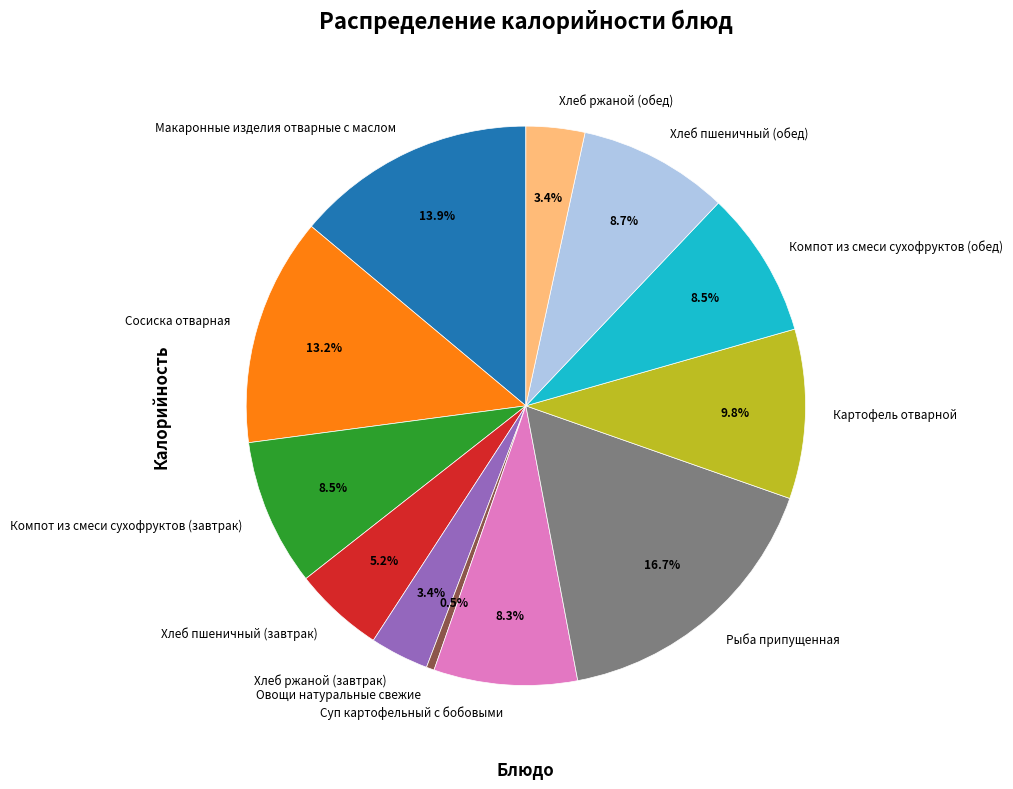

Is there a majority slice in this chart?

No